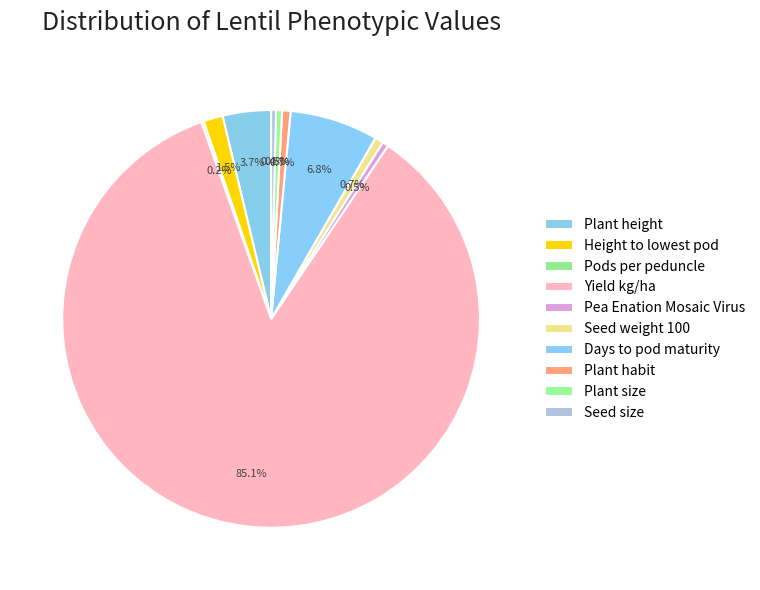

Does Plant height represent more than half of the total?

No